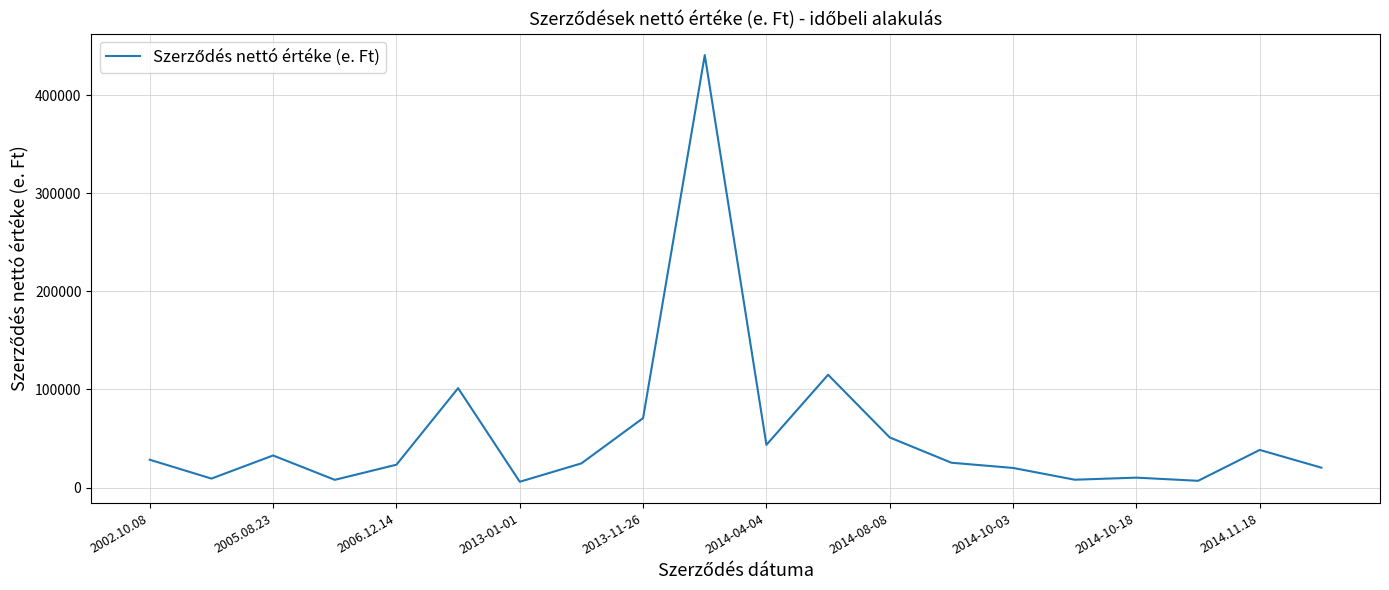

What is the greatest value displayed?

440952.0